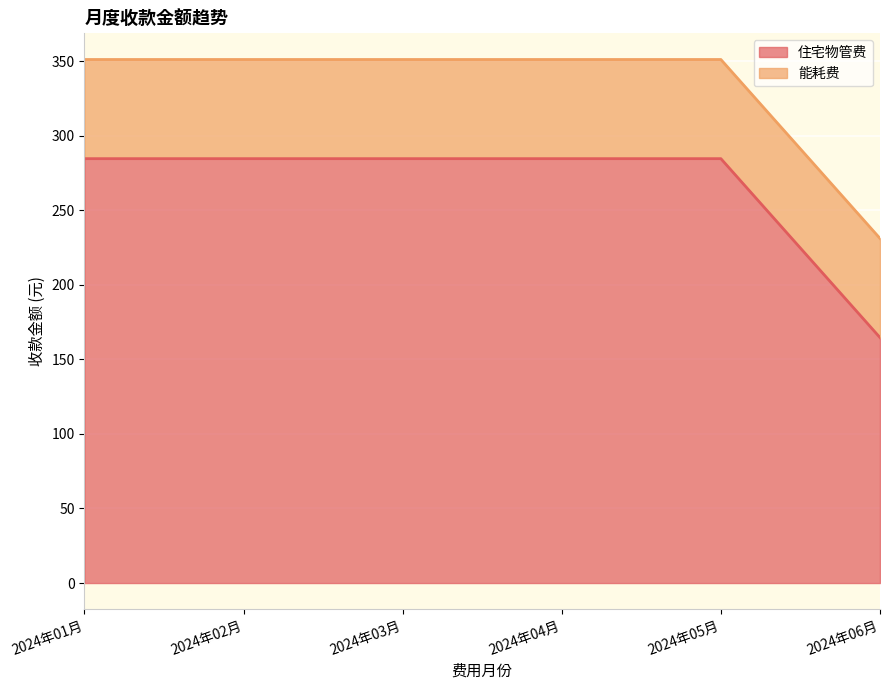

What is the label of the 4th point from the left?

2024年04月